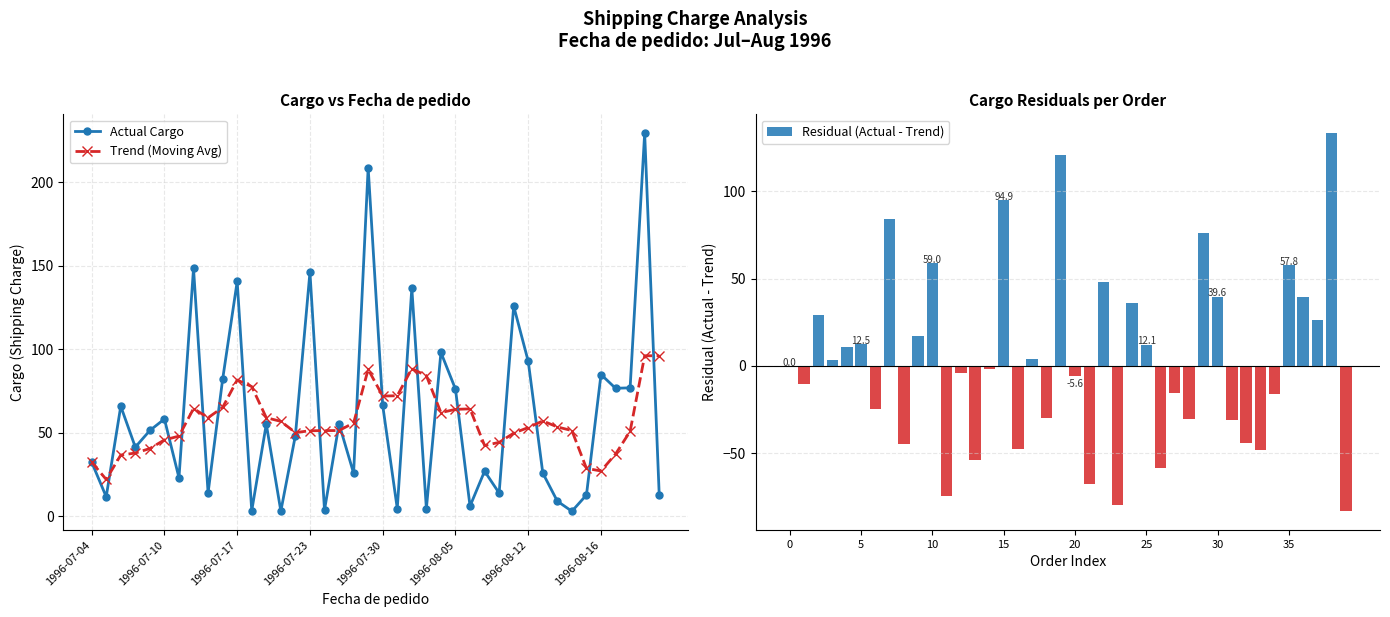

True or false: Trend (Moving Avg) has more than 1 points higher than both neighbors.

True